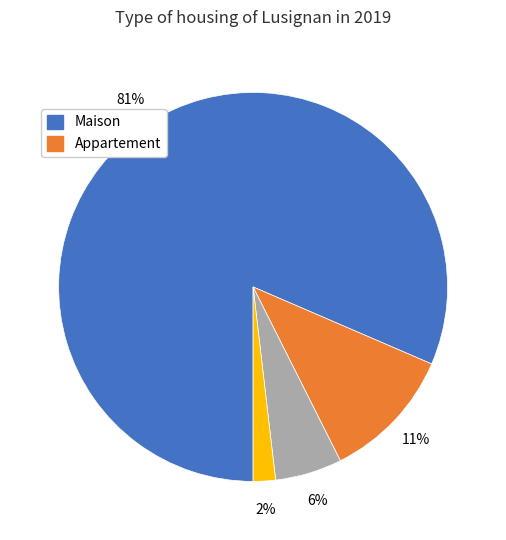

How many slices are in this pie chart?

4